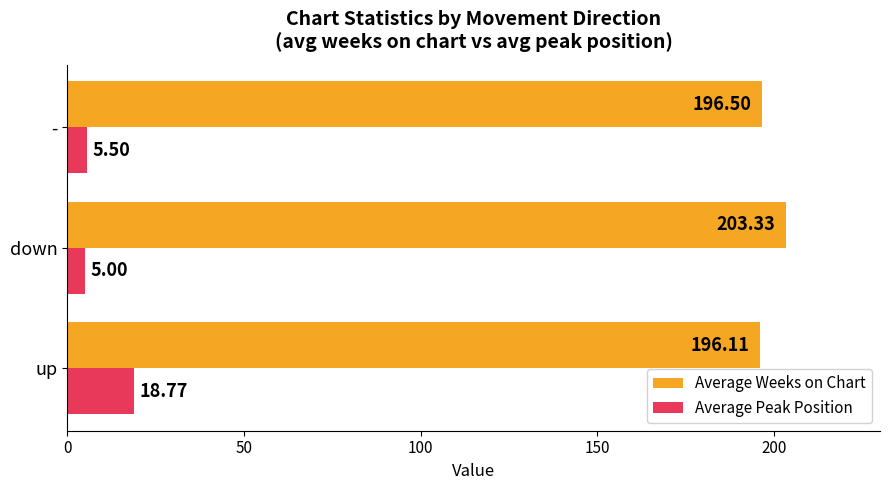

Which series has the largest range (max minus min)?

Average Peak Position